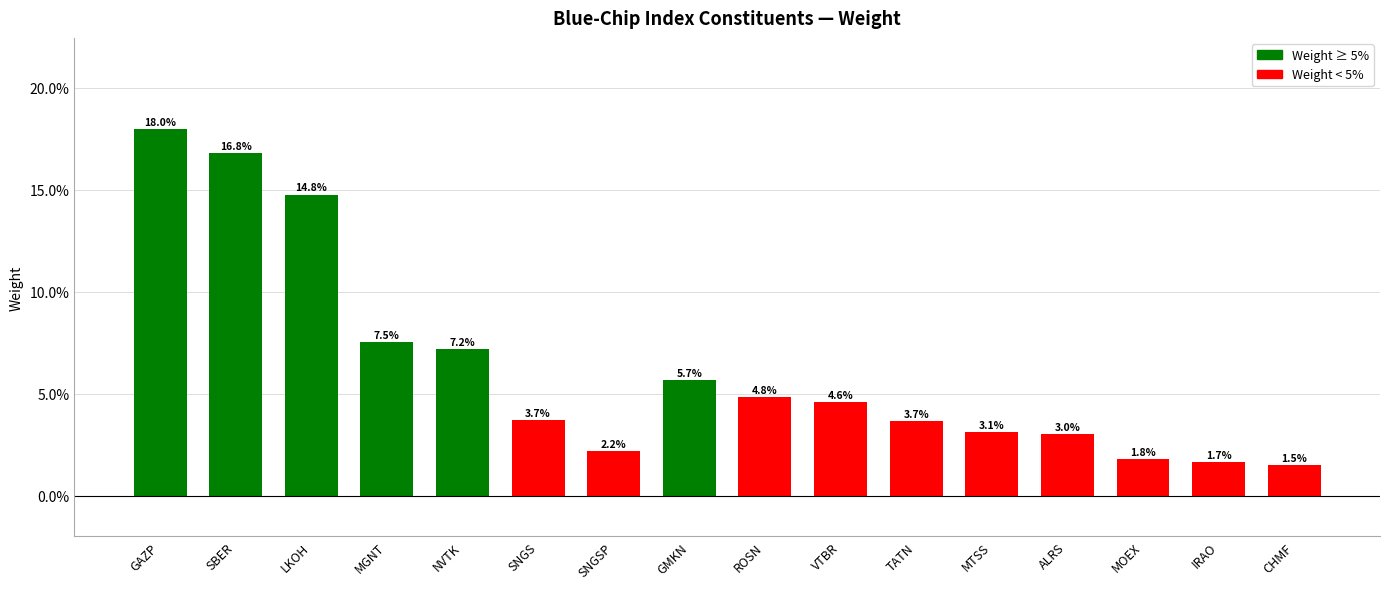

Are the bars horizontal?

No